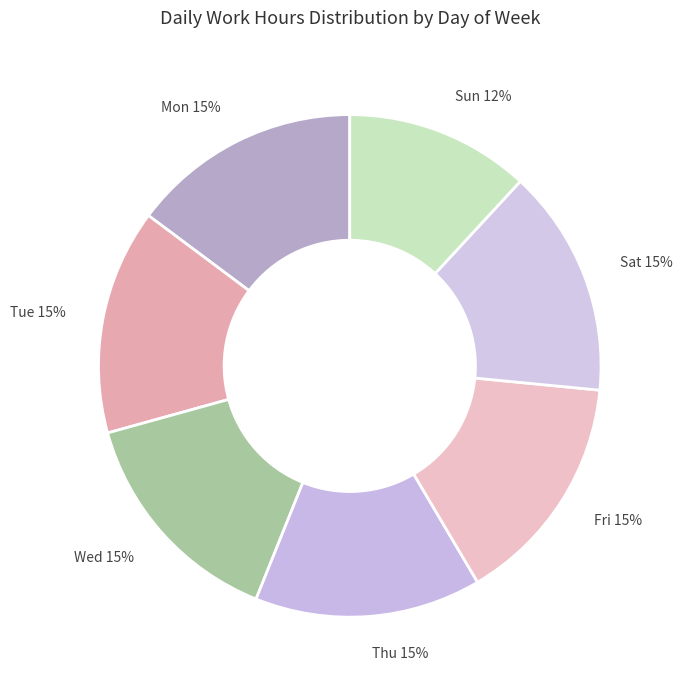

Is there a majority slice in this chart?

No